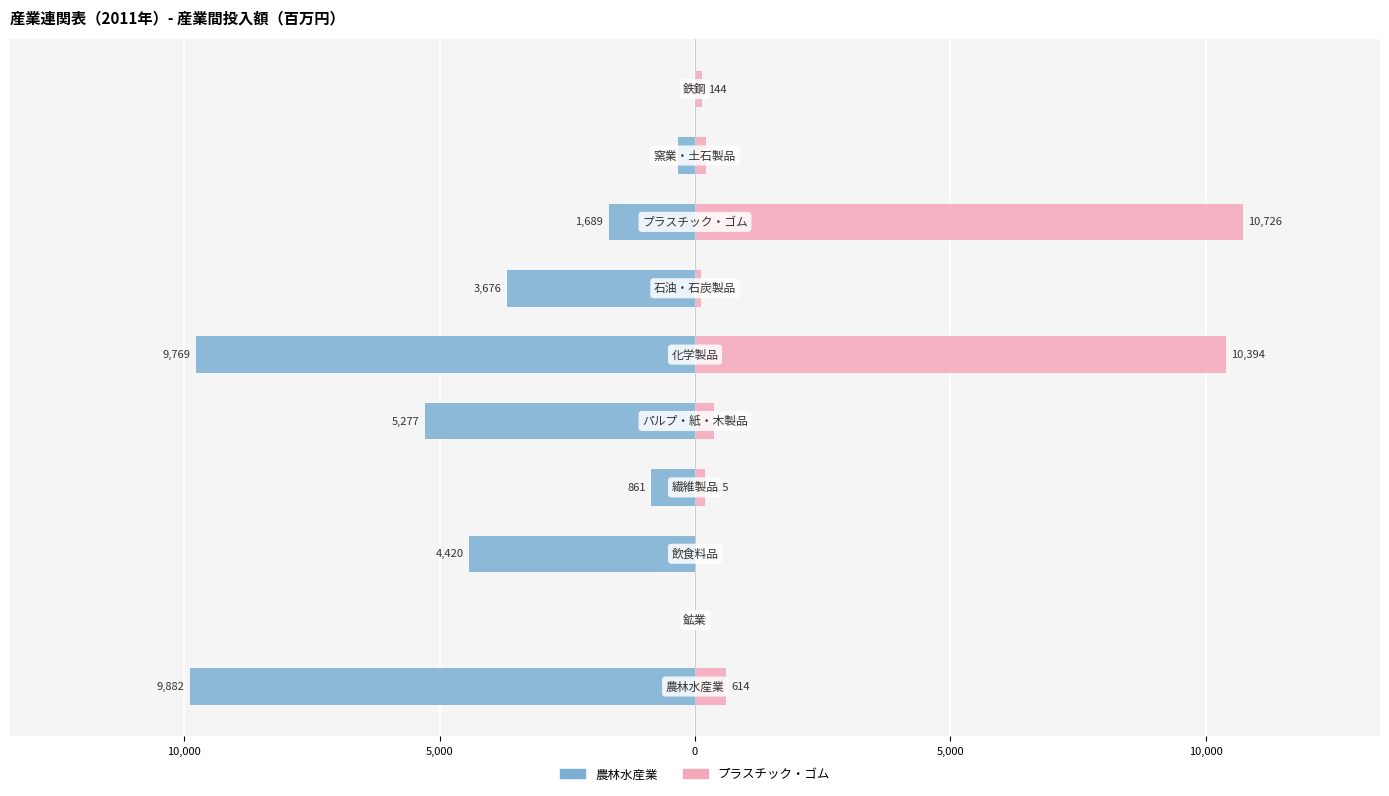

True or false: 農林水産業 has a value of -4 at 10,000.

False